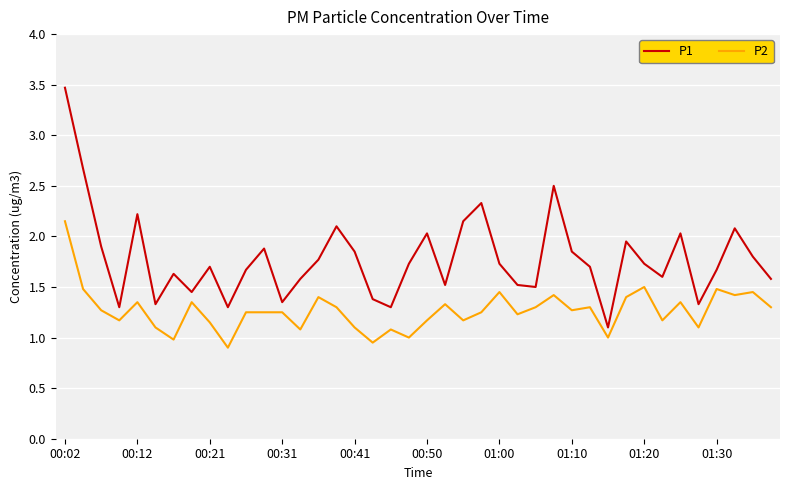

Which series has the largest total across all categories?

P1